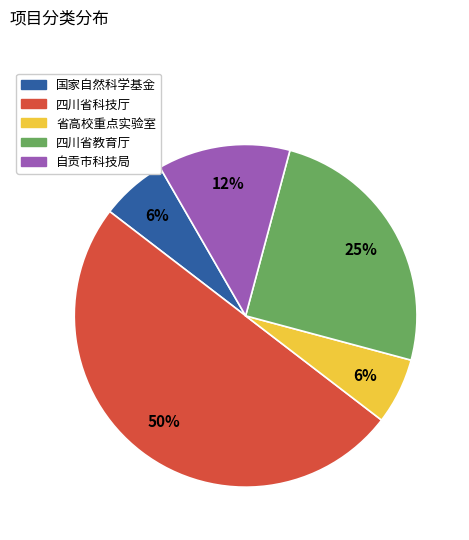

Do 自贡市科技局 and 四川省教育厅 together represent more than half of the pie?

No